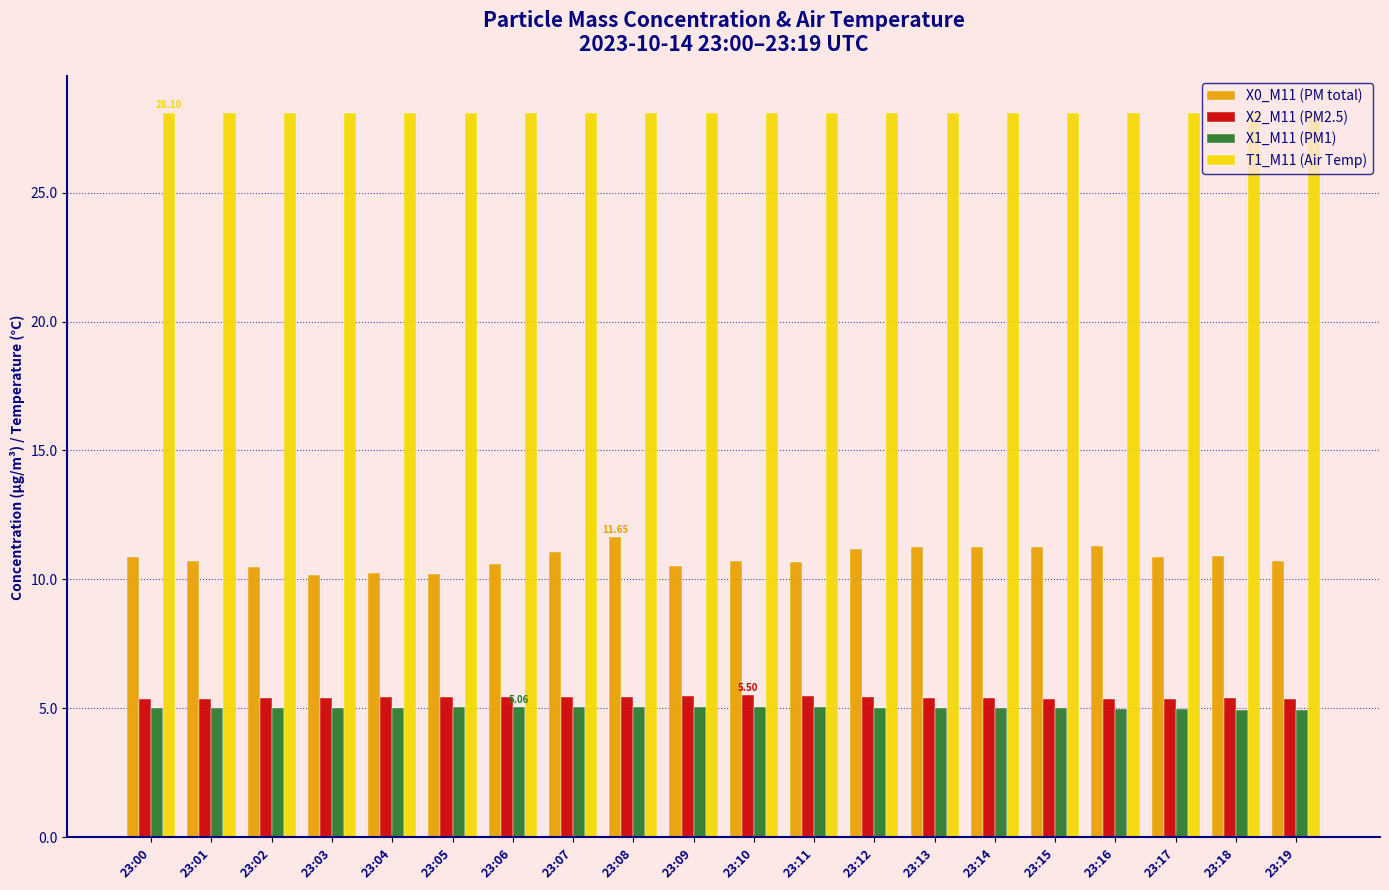

What is the difference between the maximum and second lowest values in the X1_M11 (PM1) series?

0.1